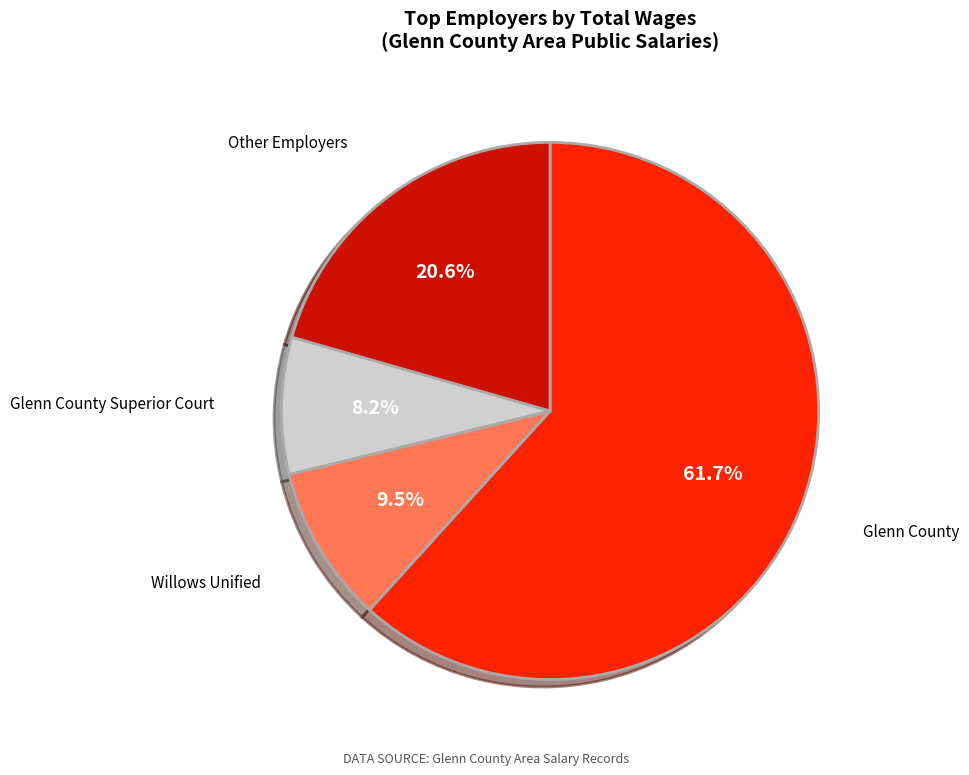

Does any single category account for the majority?

Yes